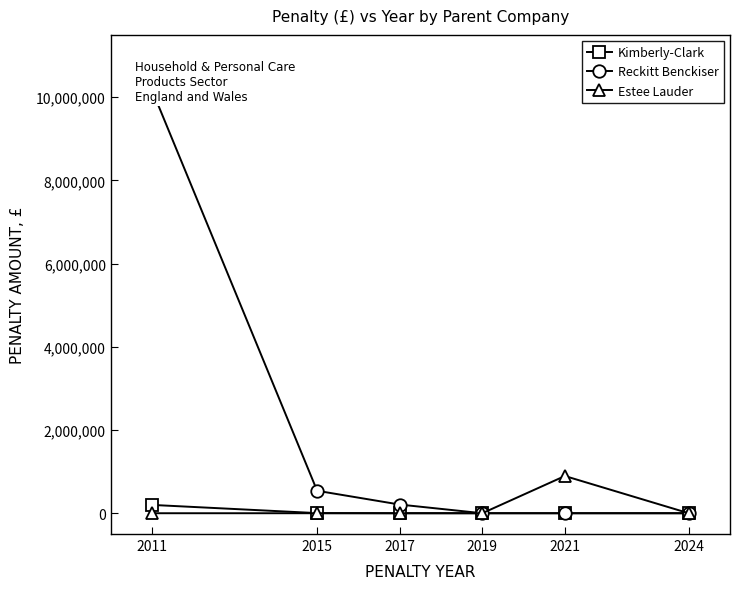

How many lines are shown in the chart?

3